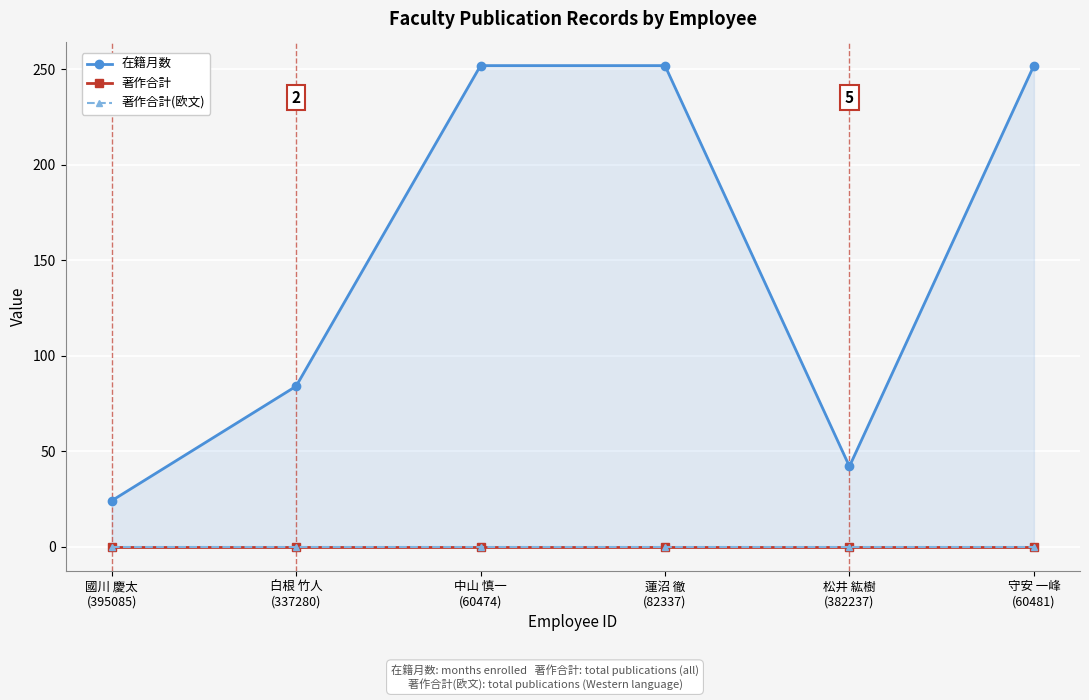

How many values in the 在籍月数 series are below 252?

3